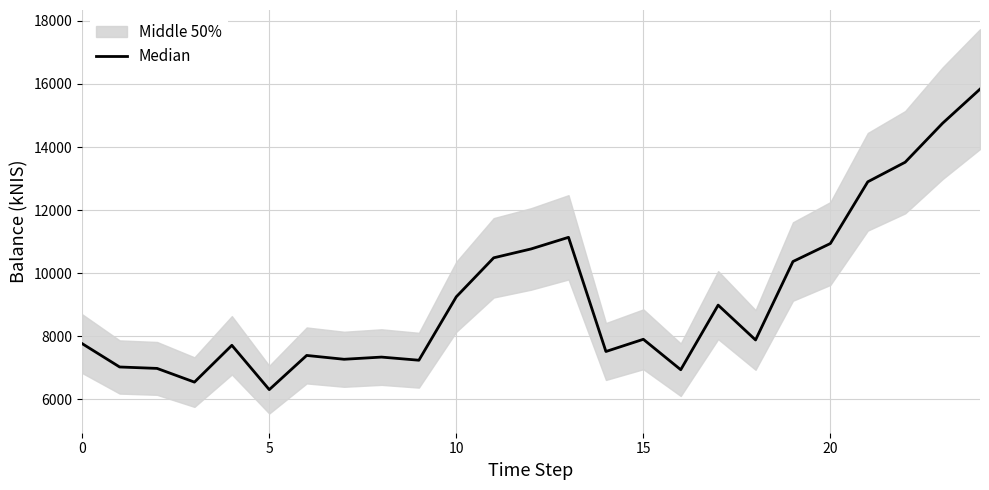

Where is the data nearest to the value 11072?

13